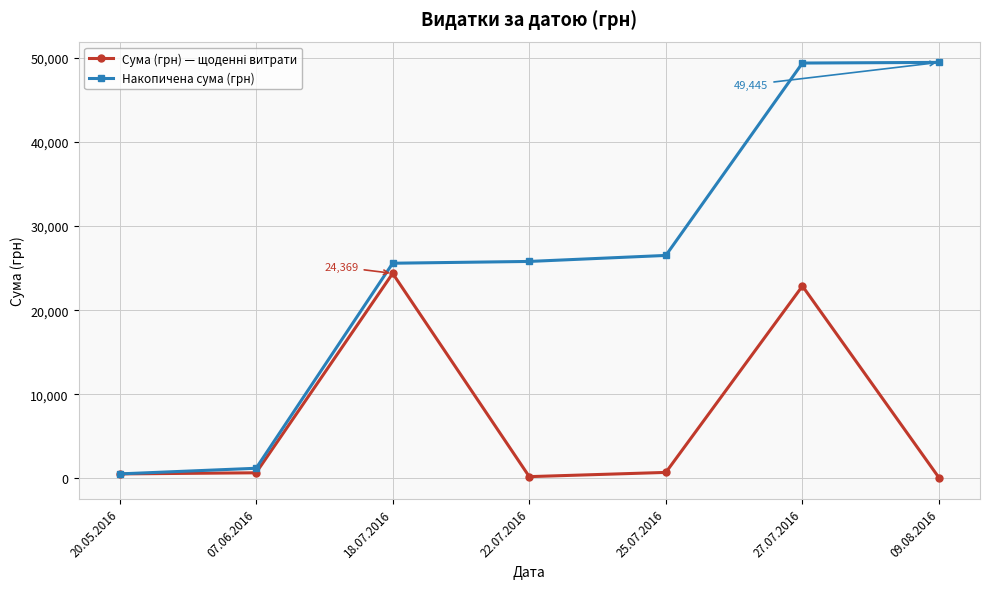

What is the greatest value displayed?

49445.0